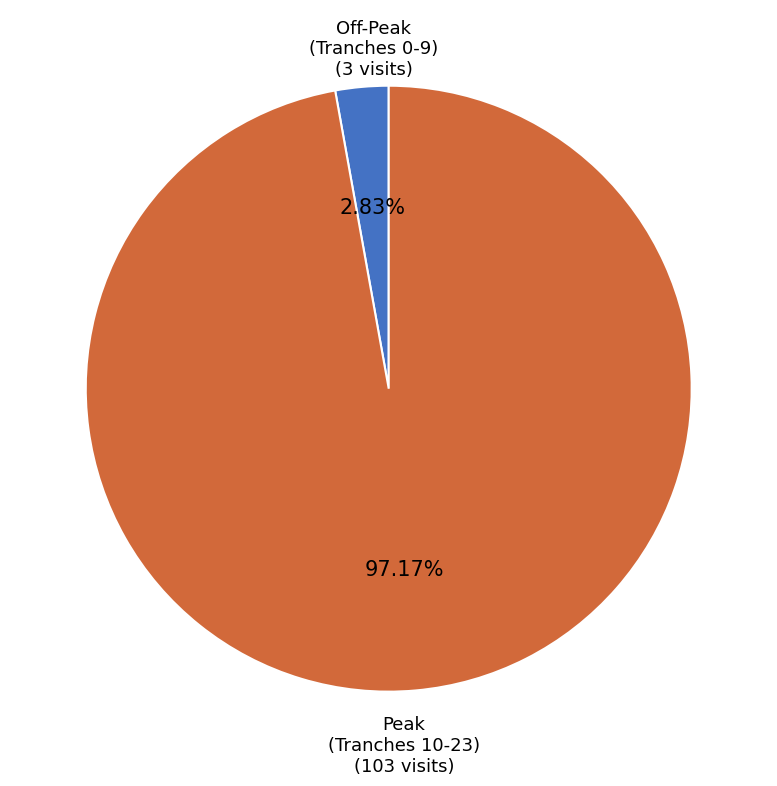

Is Peak (Tranches 10-23) the majority of the pie?

Yes